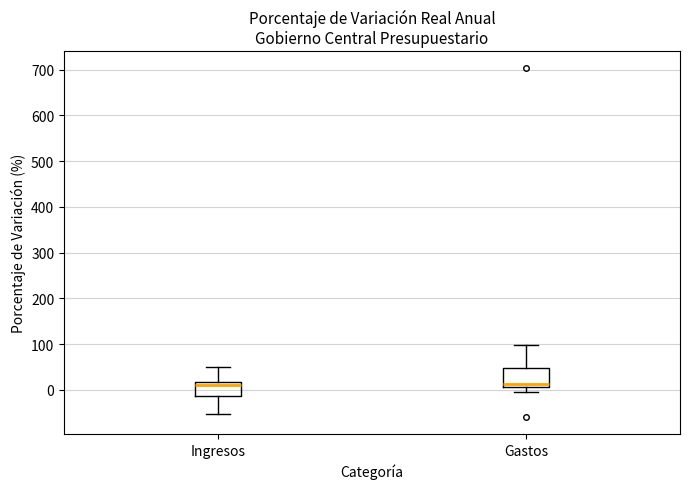

Where does the median line of the box for Ingresos sit on the y-axis? The values are not printed on the chart, so give them approximately, as read against the axis.

10